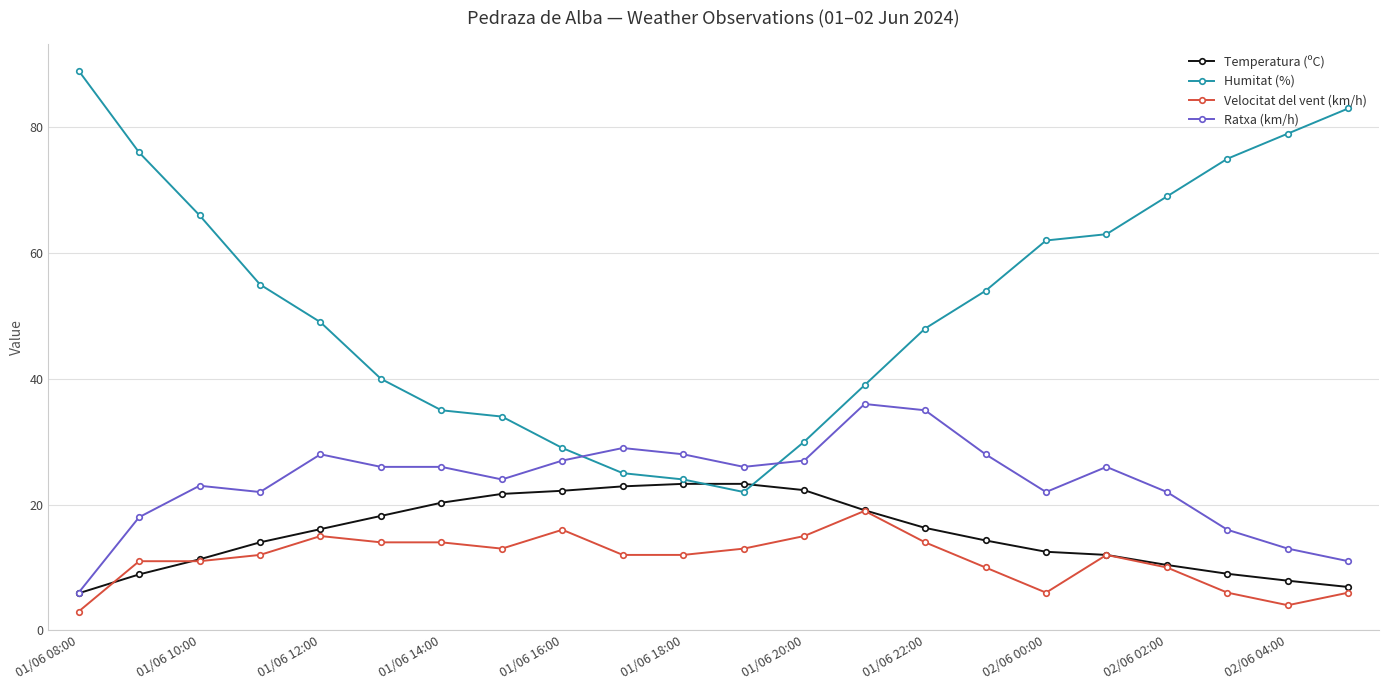

Which series has the largest range (max minus min)?

Humitat (%)